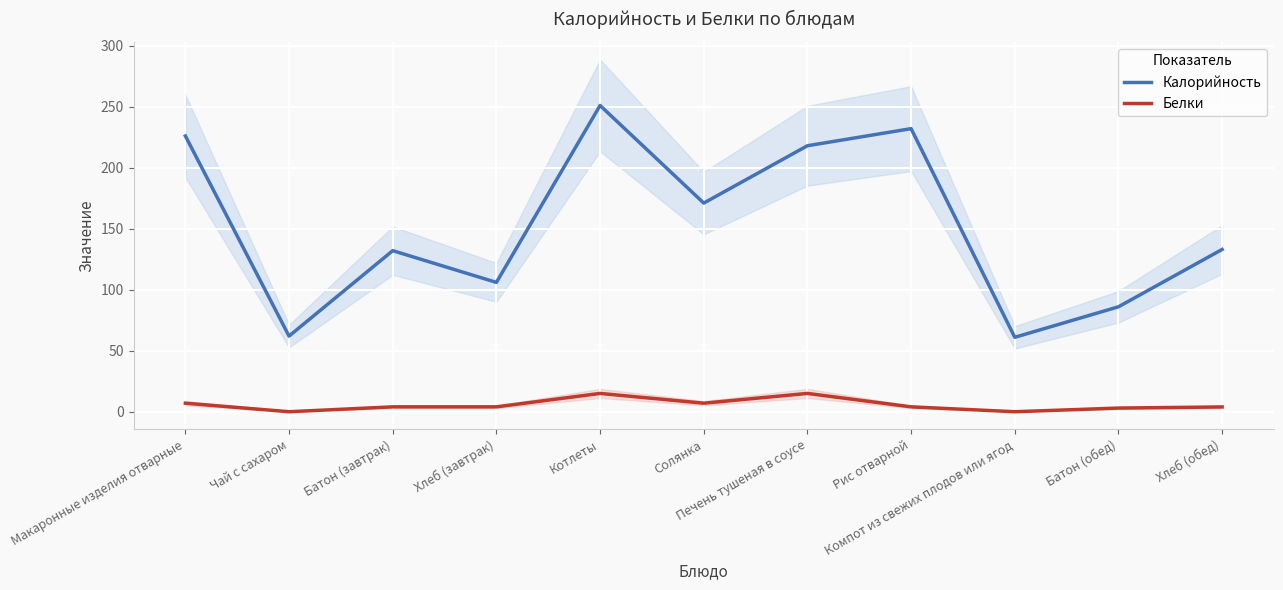

Count the number of data series in this chart.

2